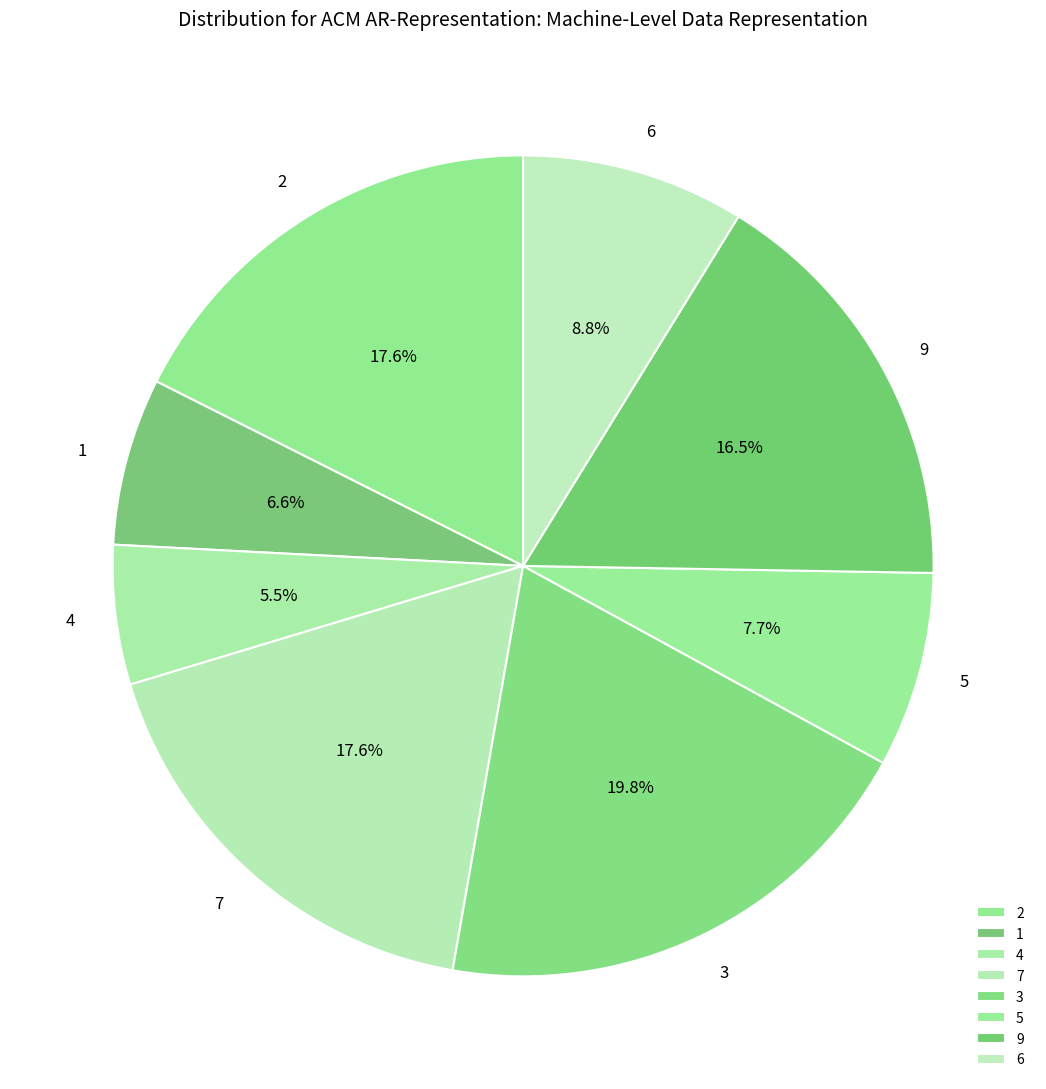

Which category has the smallest portion of the pie?

4